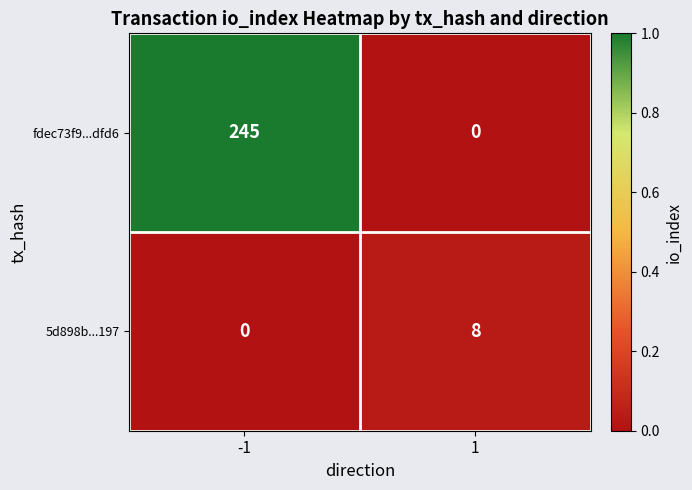

The fdec73f9...dfd6 series shows -144 at 1. True or false?

False